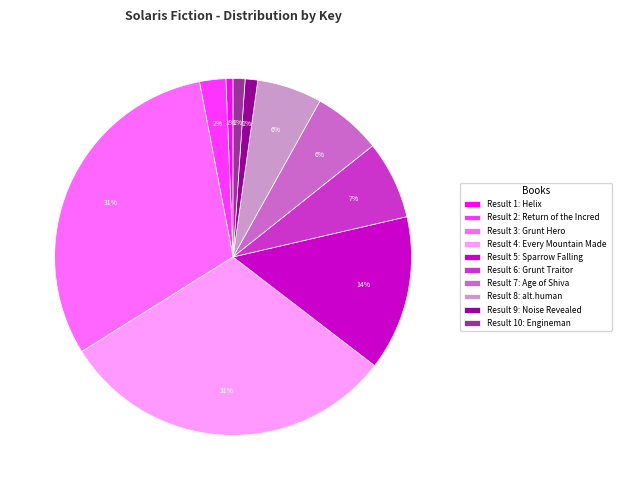

To the nearest percent, what portion does Result 7: Age of Shiva represent?

6%